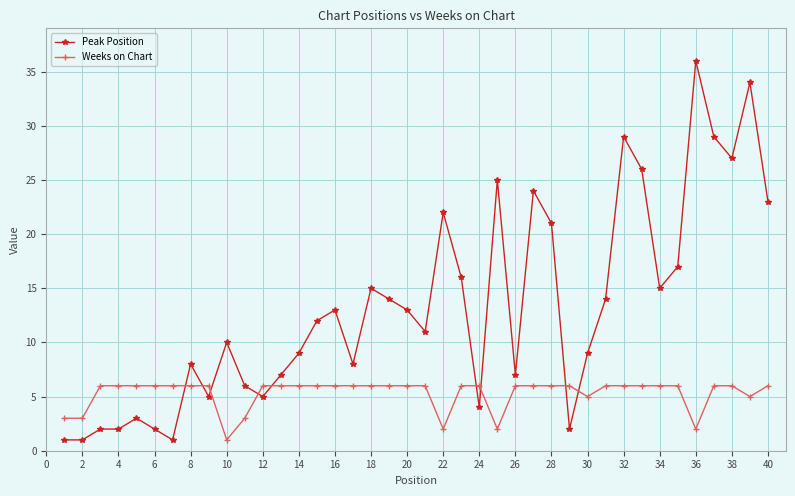

What is the greatest value displayed?

36